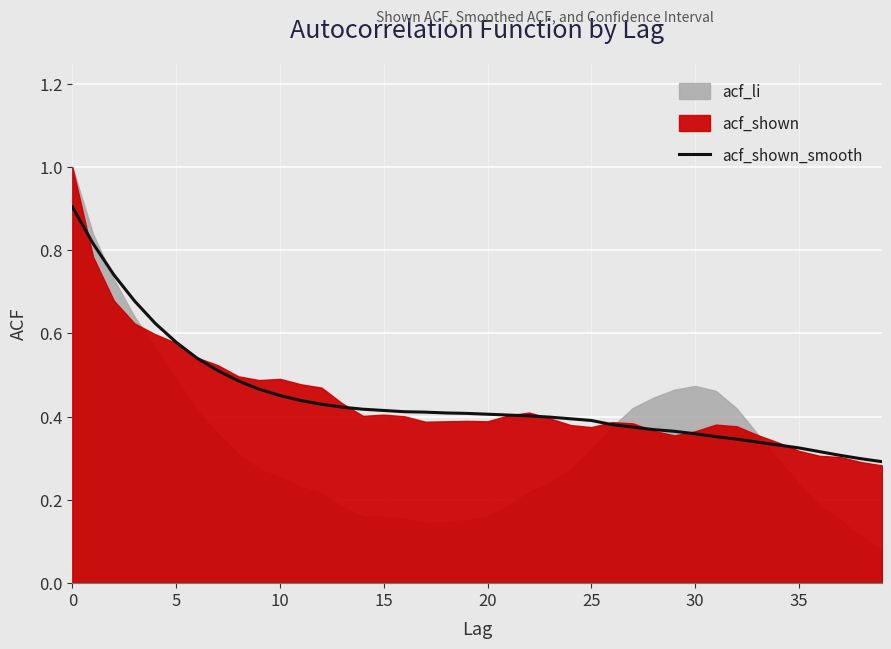

What is the difference between the second highest and second lowest values?

0.5